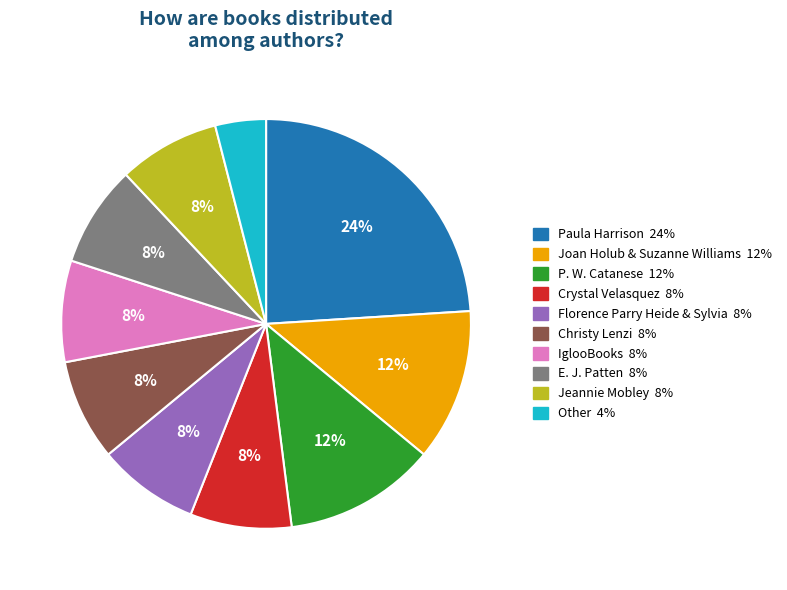

Between Jeannie Mobley and Other, which is larger?

Jeannie Mobley